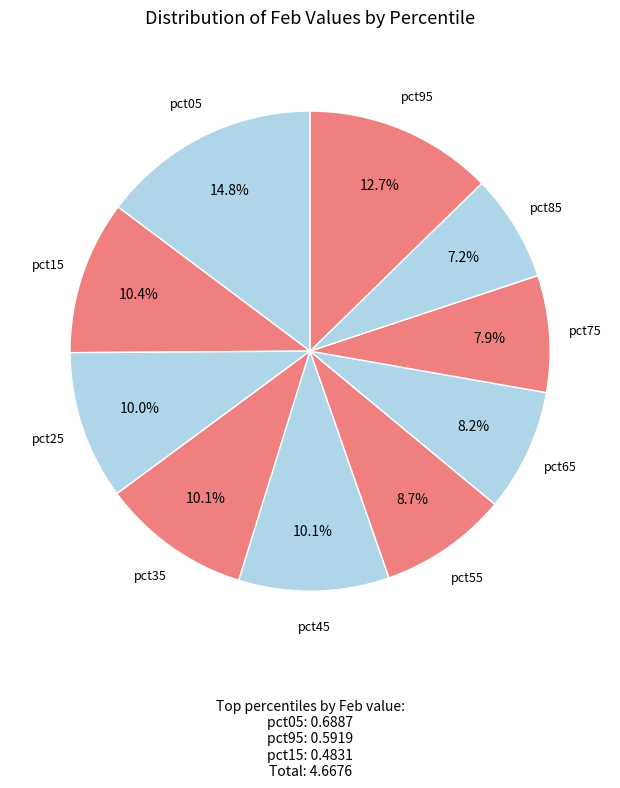

To the nearest percent, what is the combined percentage of pct65 and pct55?

17%